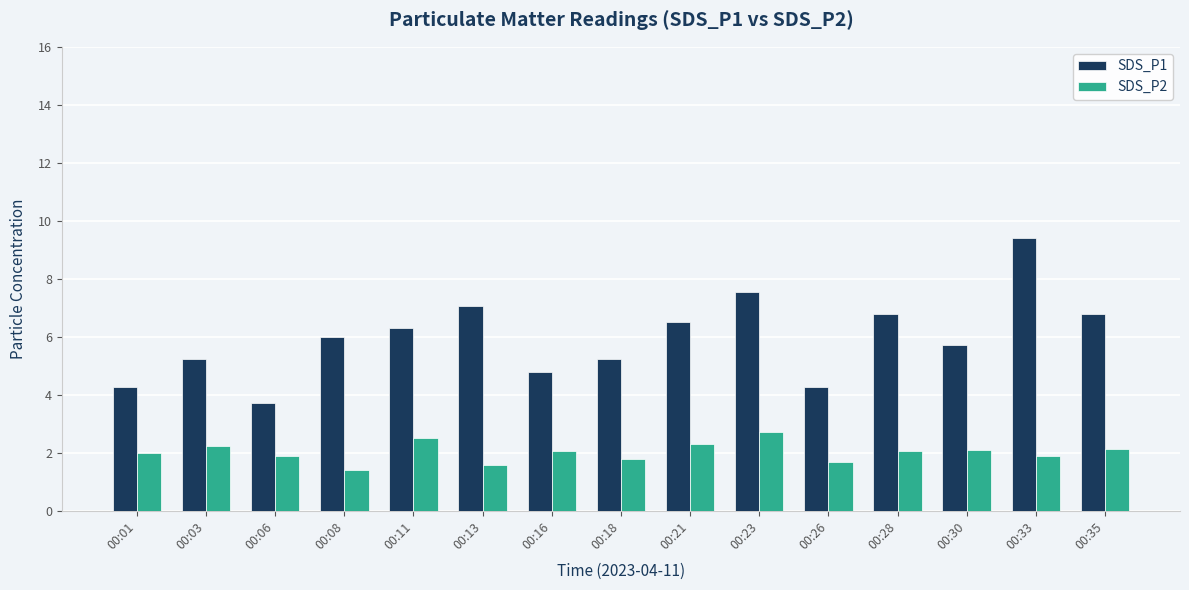

Which series has the largest range (max minus min)?

SDS_P1